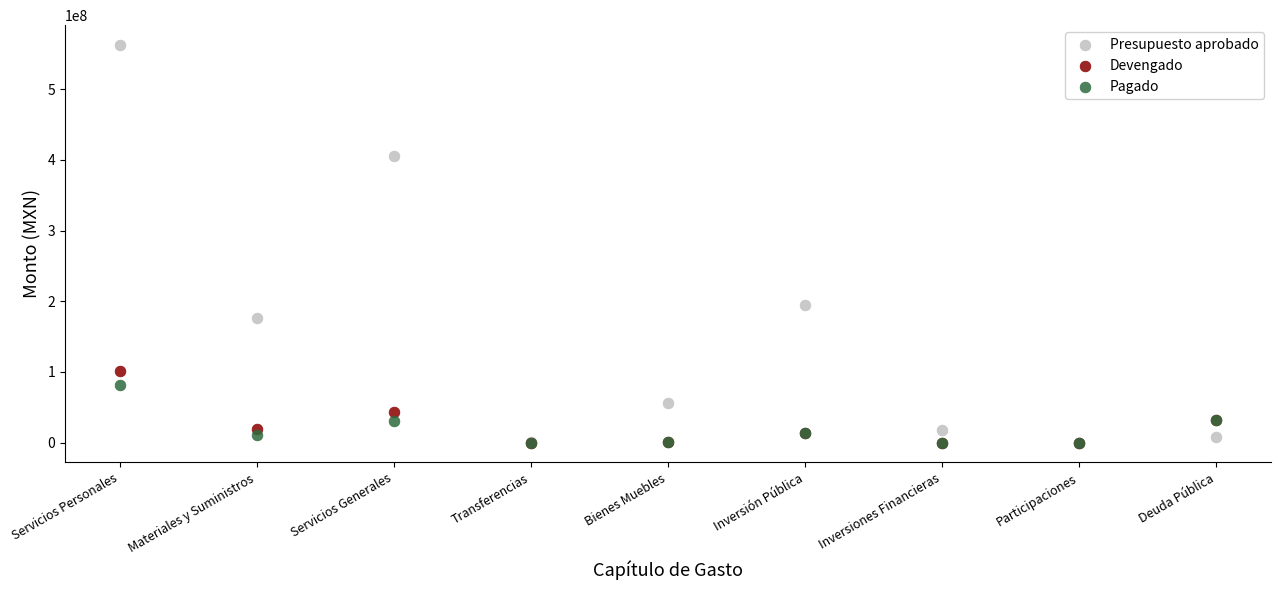

Across all series, what Y value is closest to 281300100?

194010856